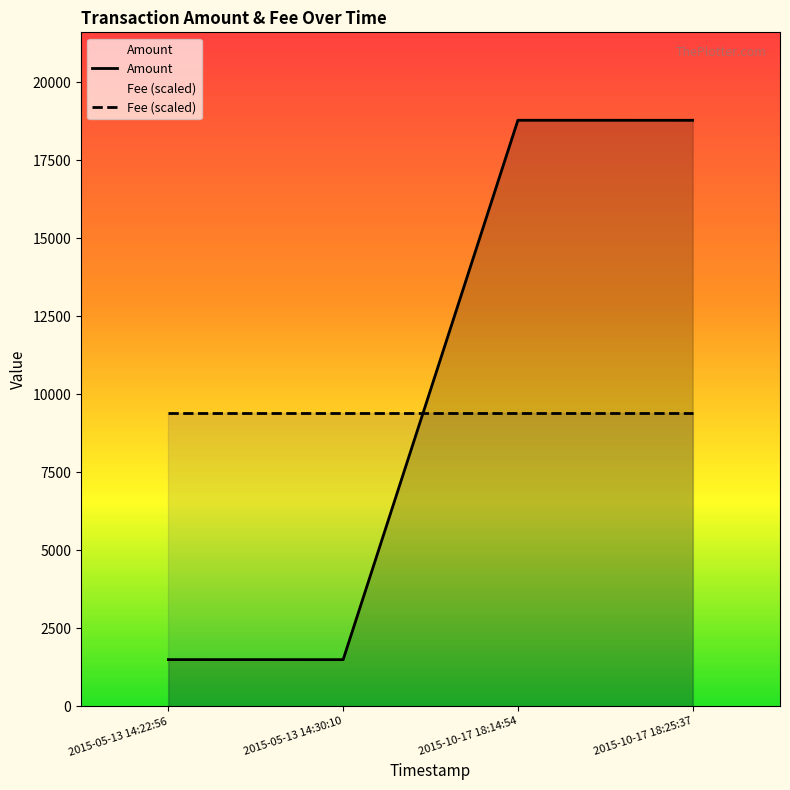

The value of Amount at 2015-10-17 18:14:54 is 26643.5. True or false?

False